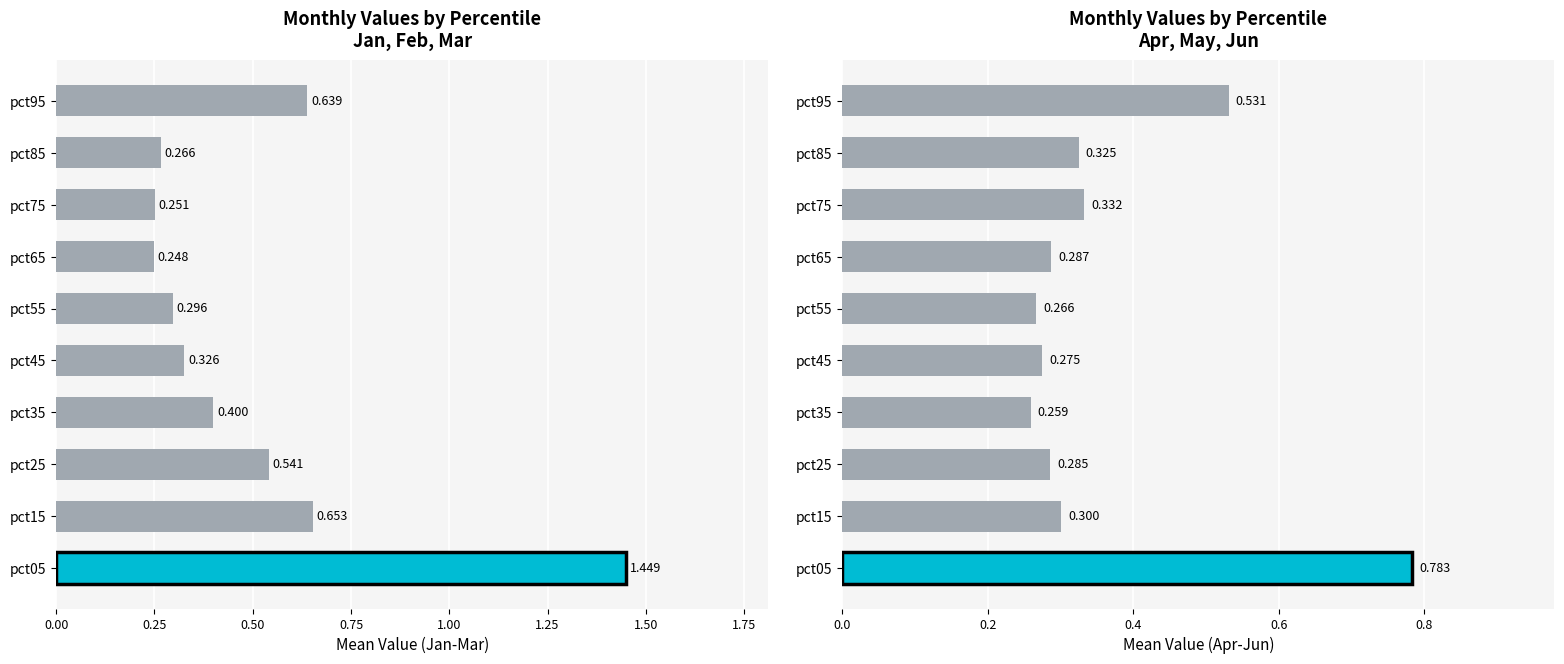

At which category is the sum across all series the highest?

pct05